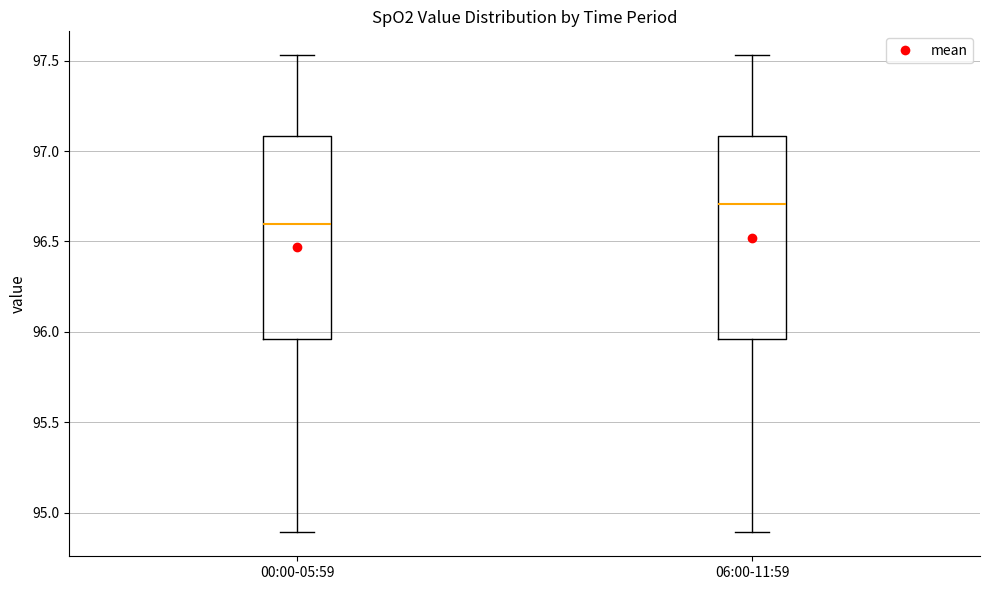

Which box's median line is the highest?

06:00-11:59